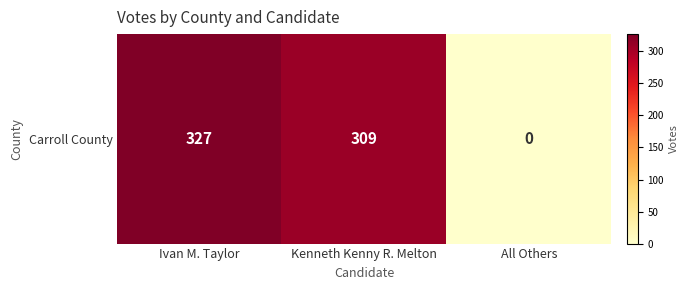

How many values are below 309?

1